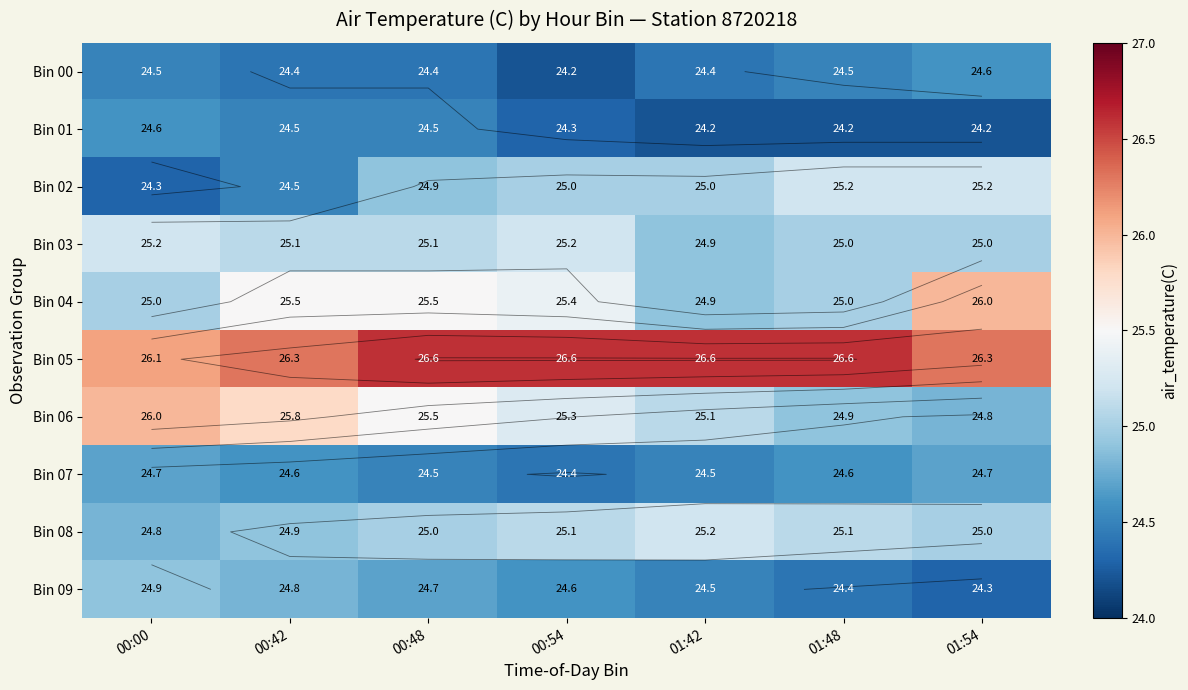

Which series has the largest total across all categories?

Bin 05